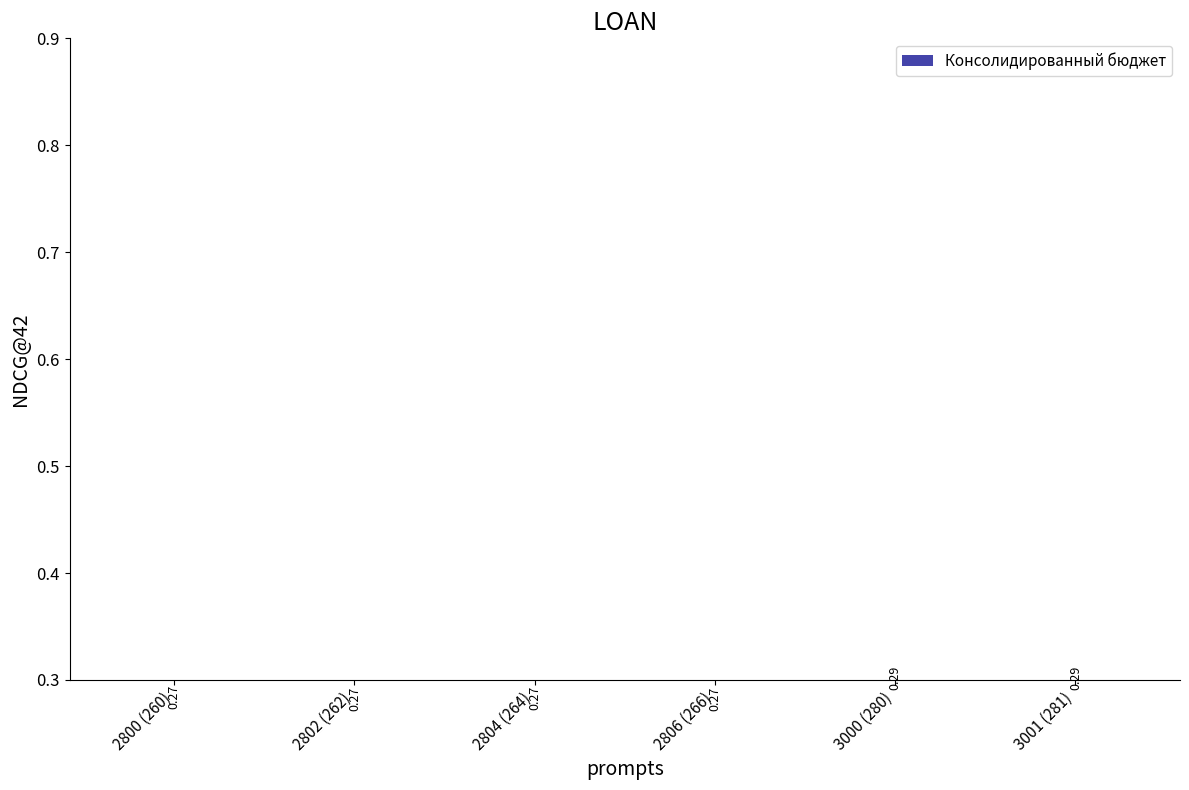

Reading left to right, what are all the values shown in this chart?

2800 (260)=0.3	2802 (262)=0.3	2804 (264)=0.3	2806 (266)=0.3	3000 (280)=0.3	3001 (281)=0.3